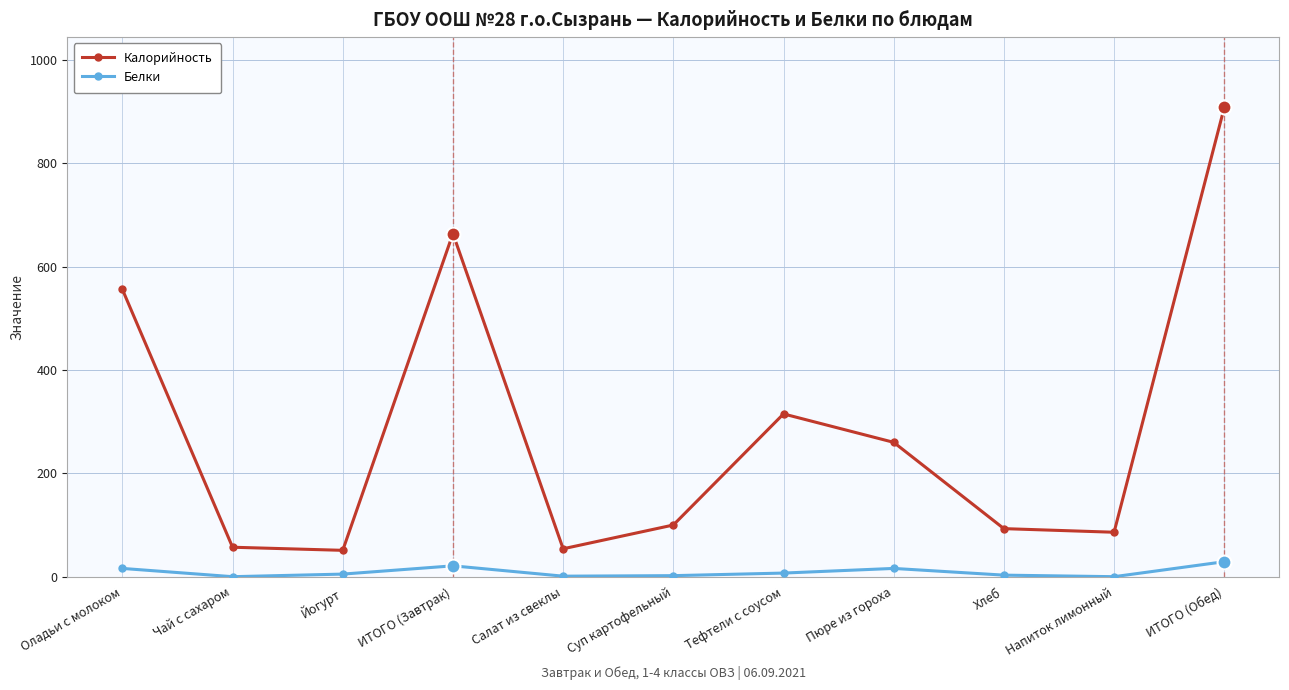

At how many categories does at least one series exceed 186?

5